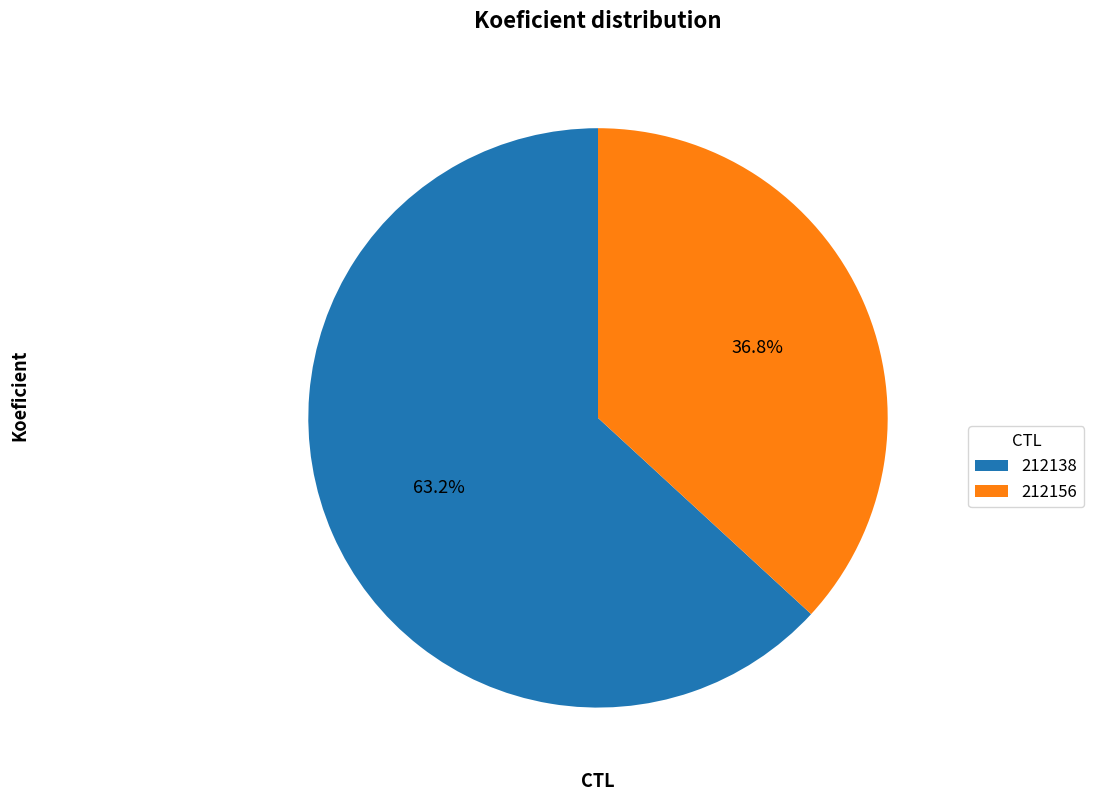

How many slices are in this pie chart?

2